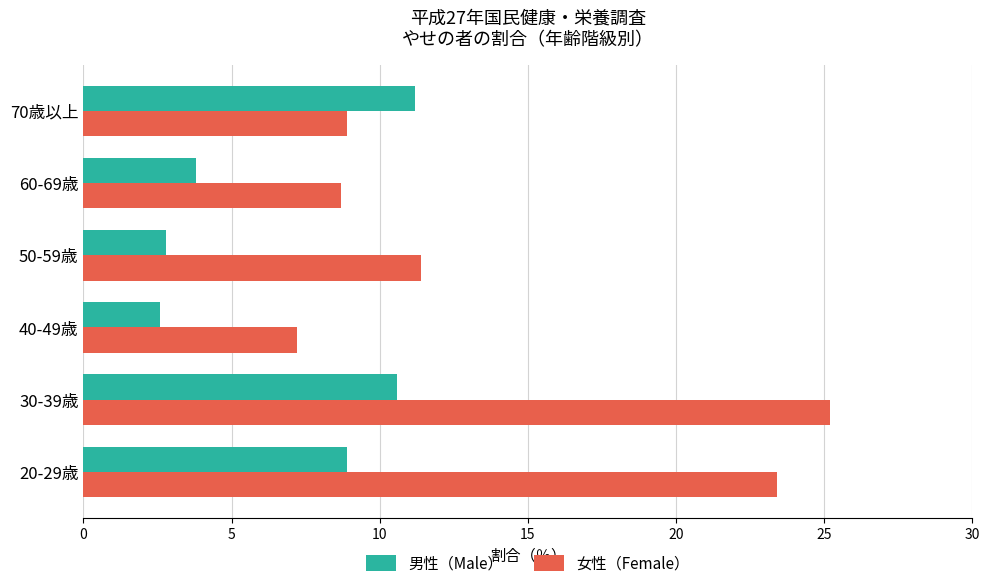

What is the maximum value for 男性（Male）?

11.2